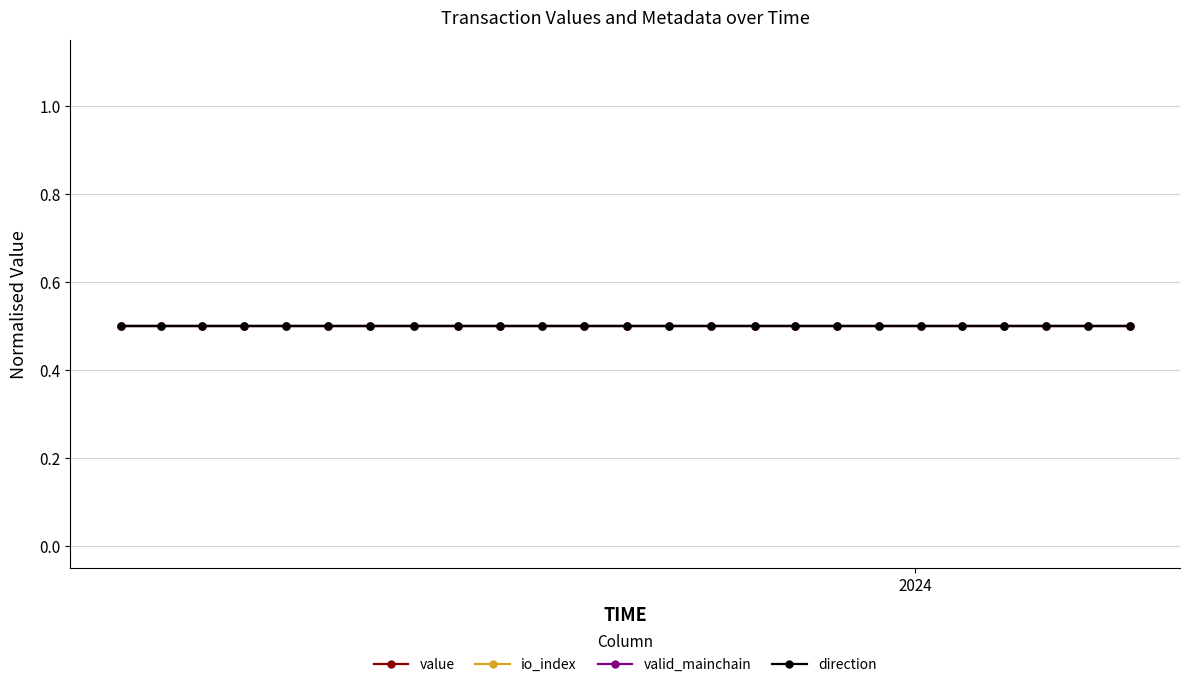

What are all the series names shown in the legend?

value, io_index, valid_mainchain, direction